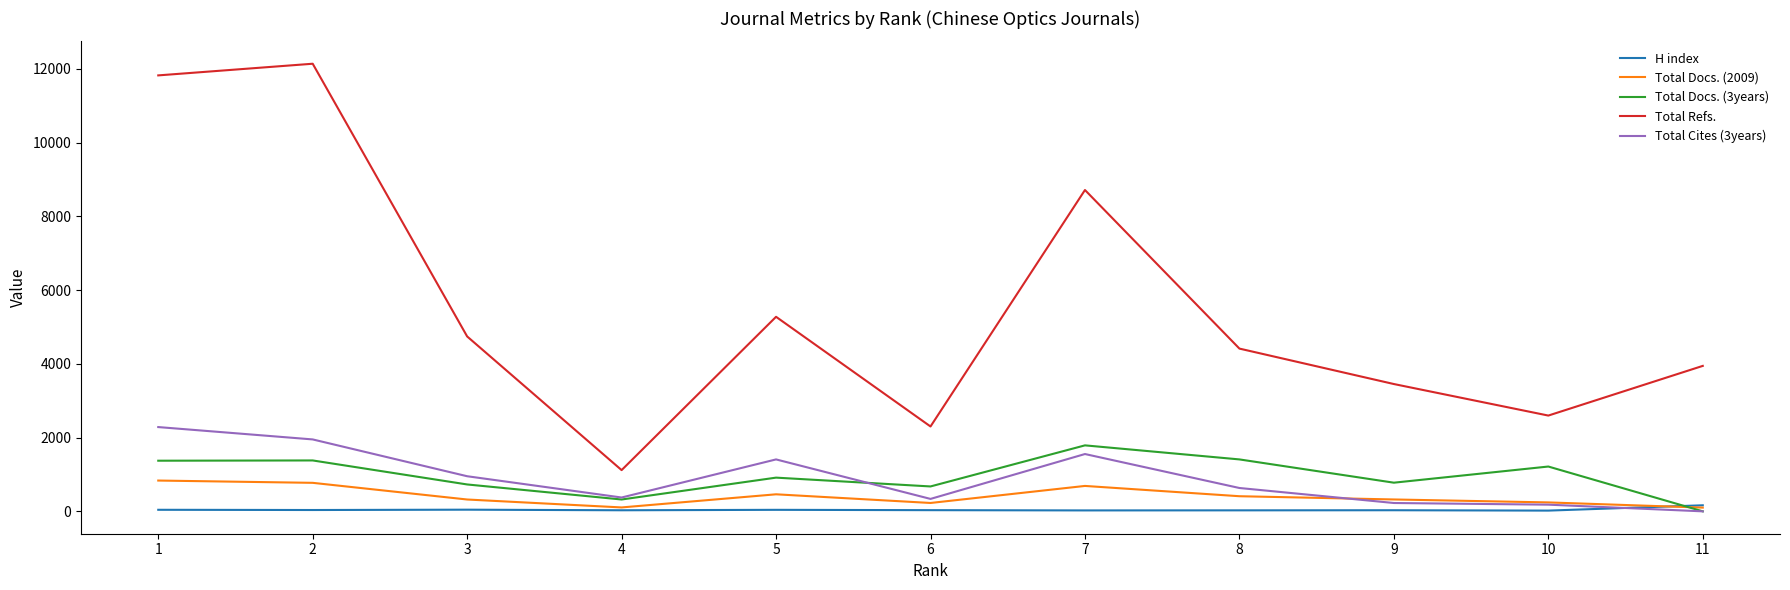

What is the lowest value of the Total Refs. series?

1118